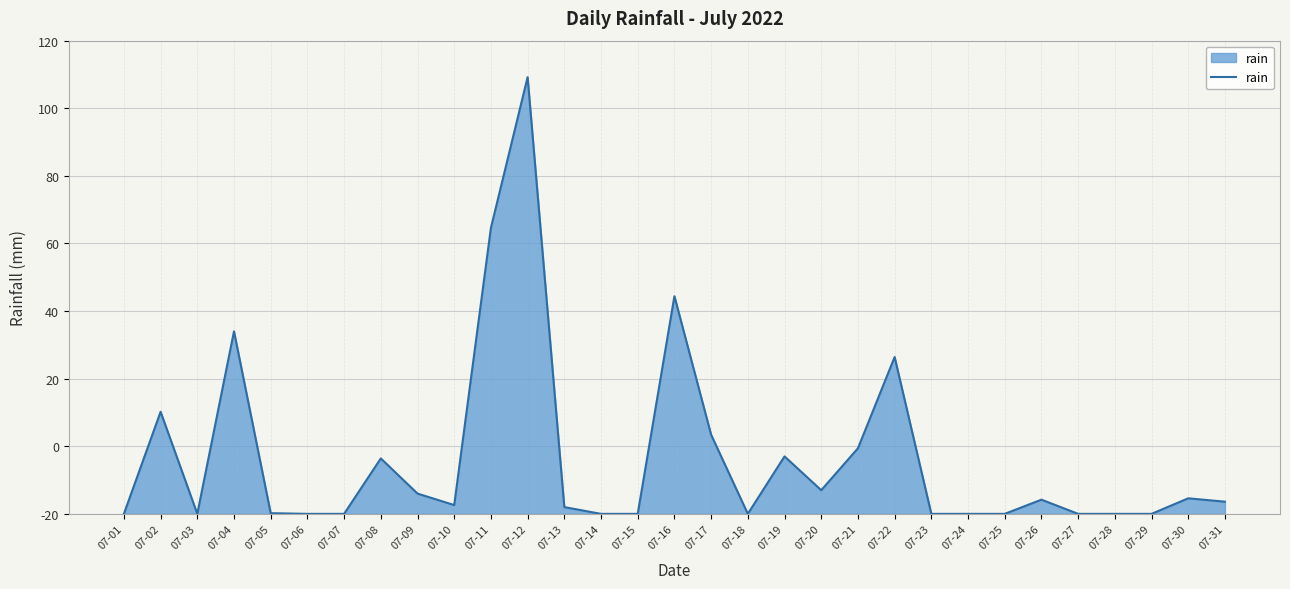

Does the chart have visible grid lines?

Yes